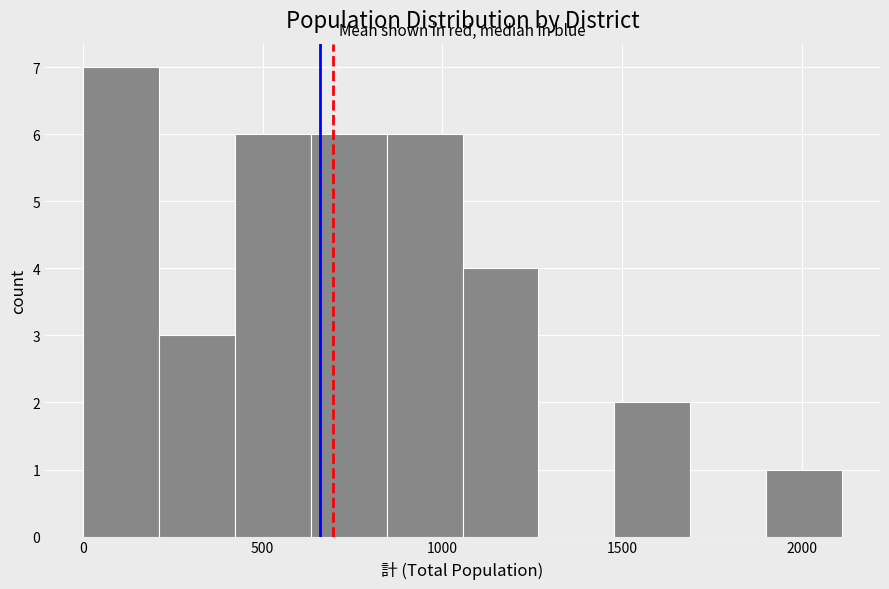

Reading left to right, list every bar in this chart as the range it spans on the x-axis followed by its height. Neither the bar edges nor the heights are printed on the chart, so give them approximately, as read against the axes.

0 to 200: 7
200 to 400: 3
400 to 650: 6
650 to 850: 6
850 to 1050: 6
1050 to 1250: 4
1250 to 1500: 0
1500 to 1700: 2
1700 to 1900: 0
1900 to 2100: 1